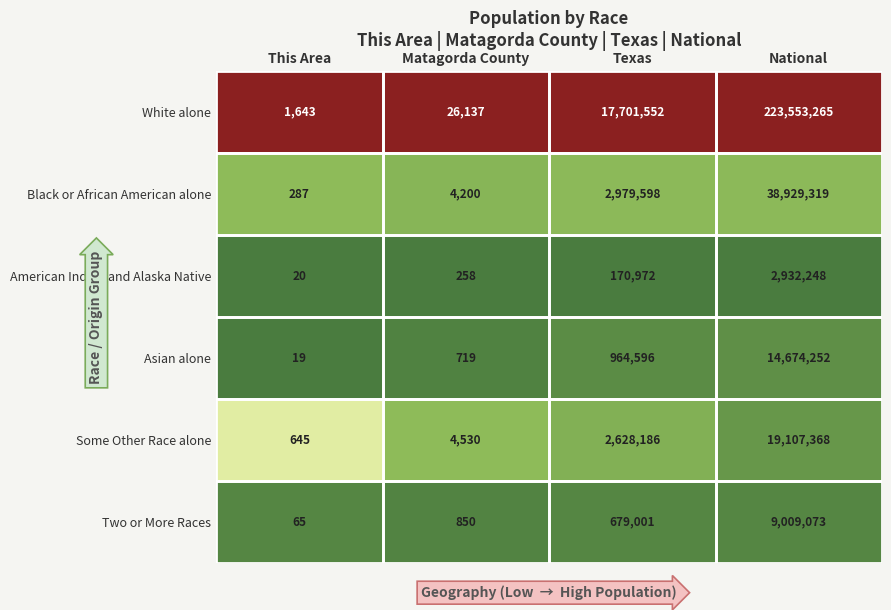

How many series are shown in this chart?

6